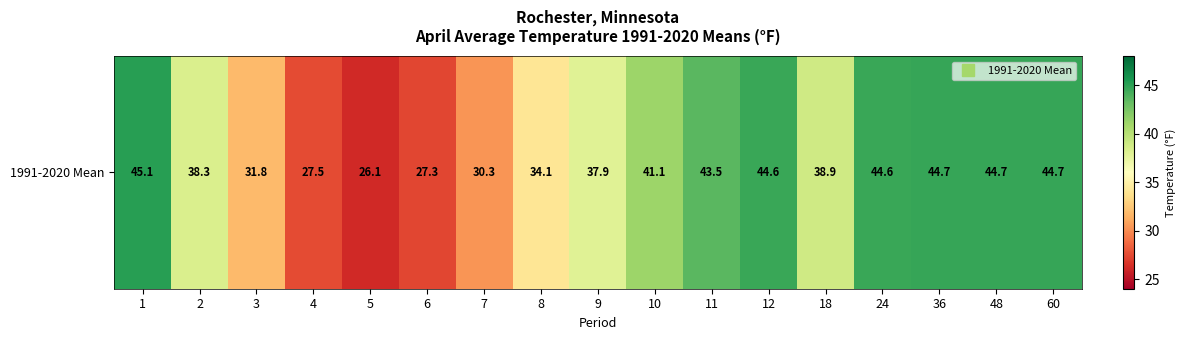

List the labels in order of value, smallest first.

5, 6, 4, 7, 3, 8, 9, 2, 18, 10, 11, 12, 24, 36, 48, 60, 1